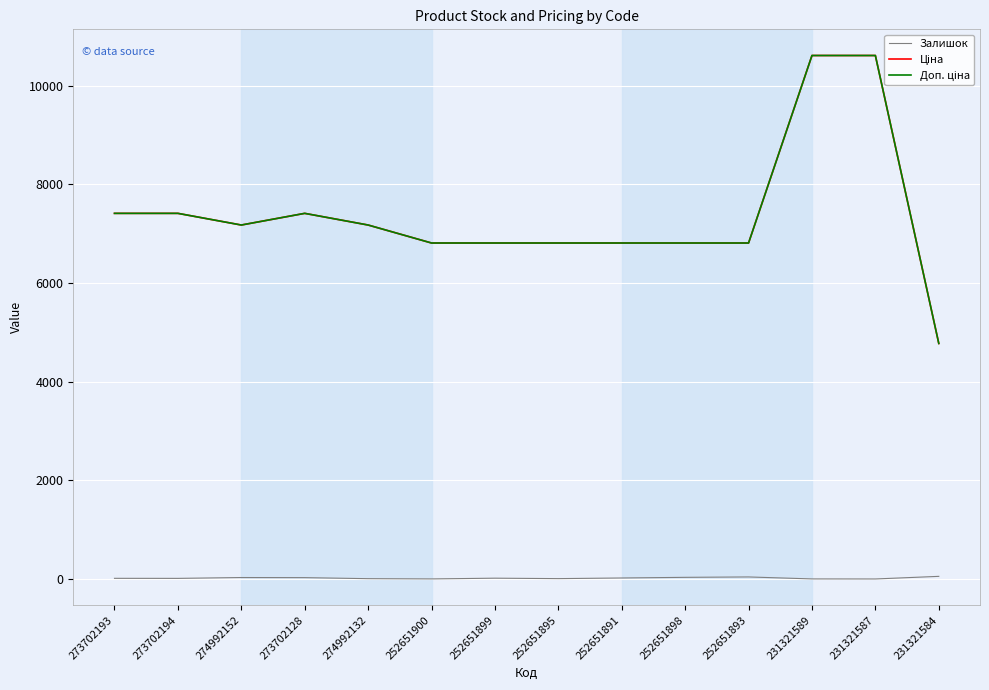

Is it true that Залишок equals 14.0 at 273702194?

True